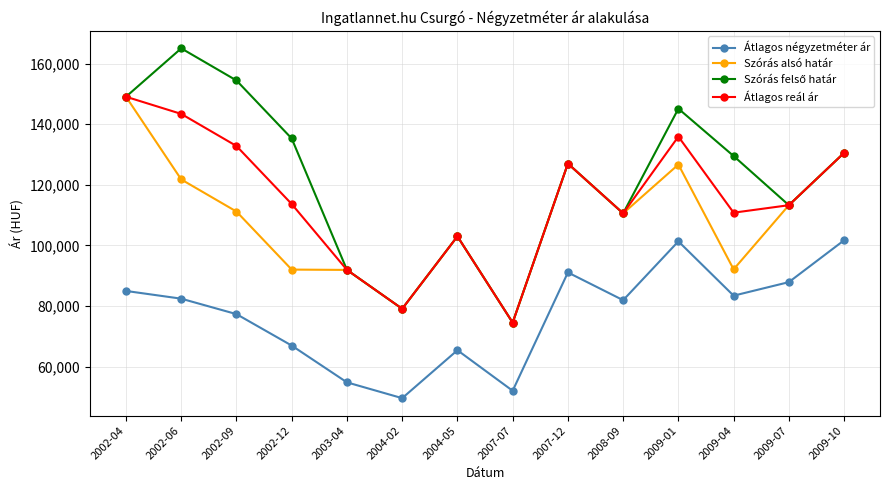

What is the difference between the highest and lowest values at 2004-02?

29497